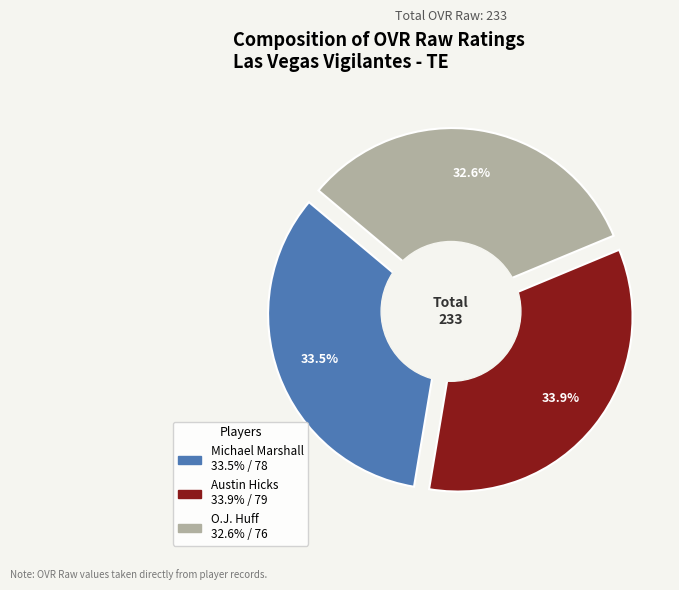

True or false: Austin Hicks accounts for 29% of the total.

False